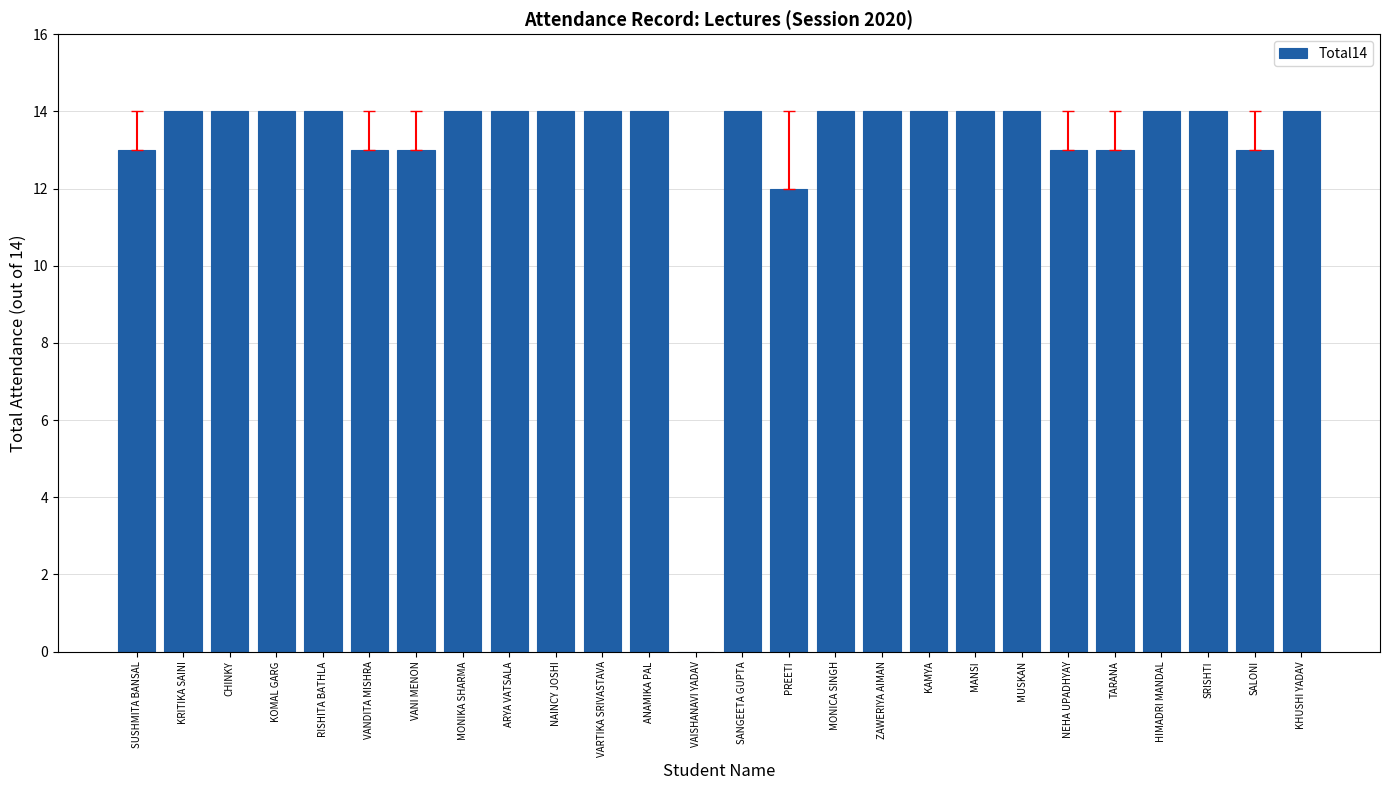

Between MUSKAN and VAISHANAVI YADAV, which is larger?

MUSKAN